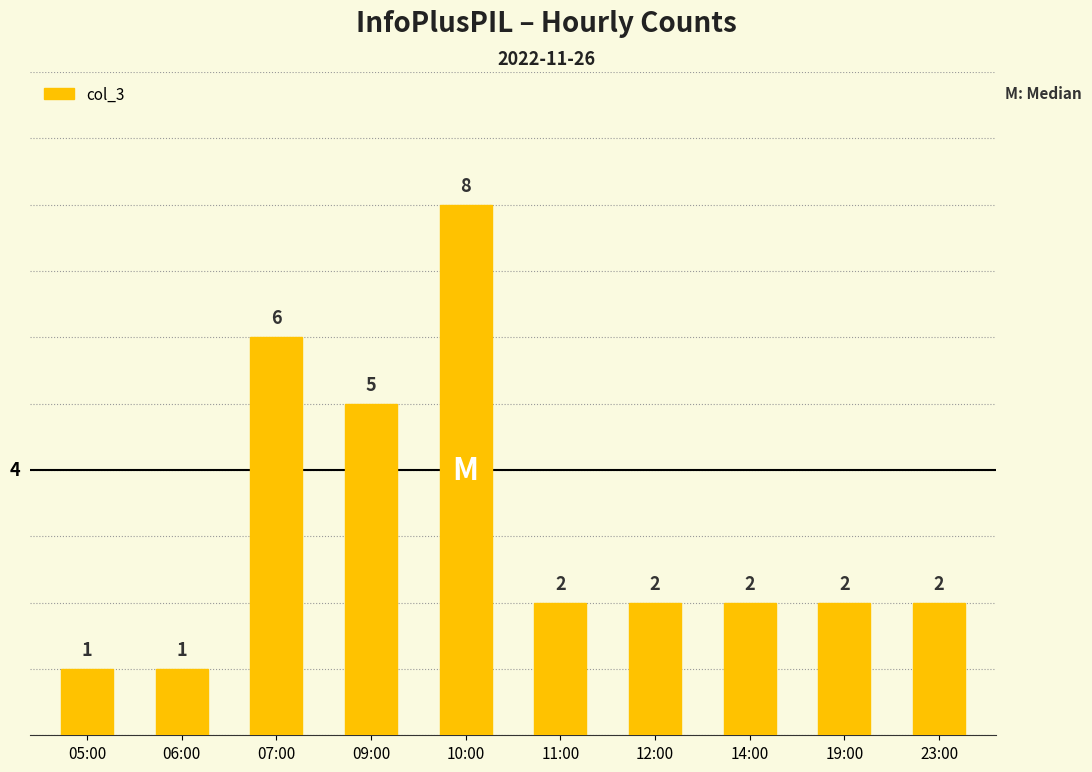

What position from the left is 12:00?

7